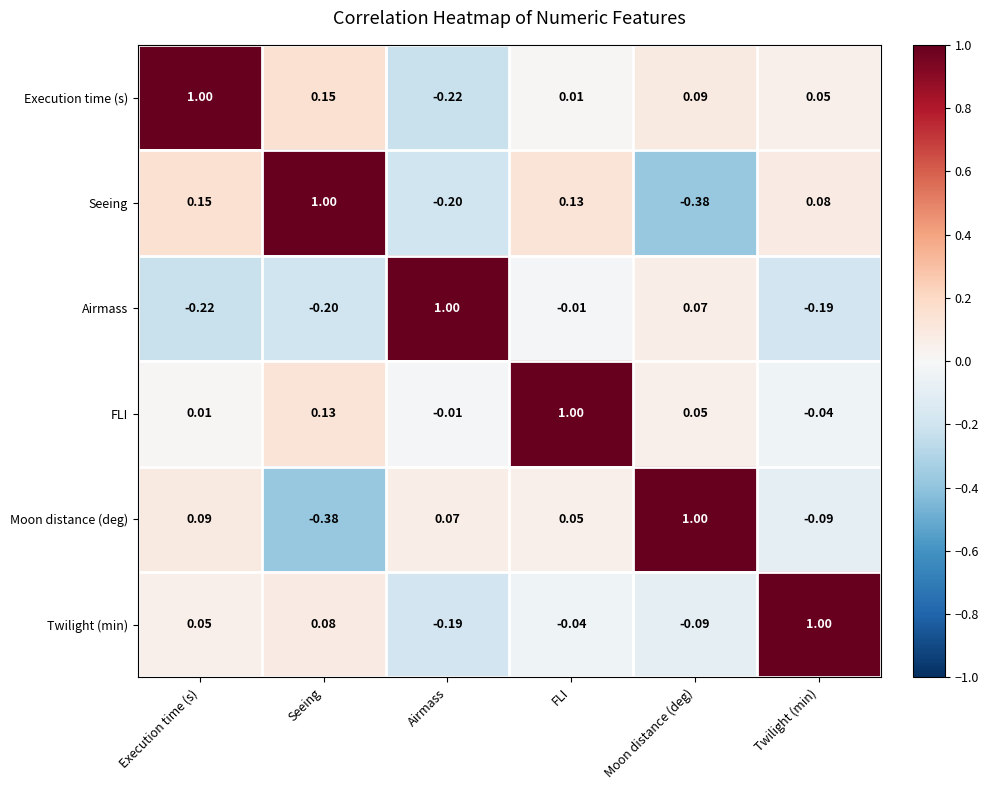

How many values in the Execution time (s) series are below 0?

1